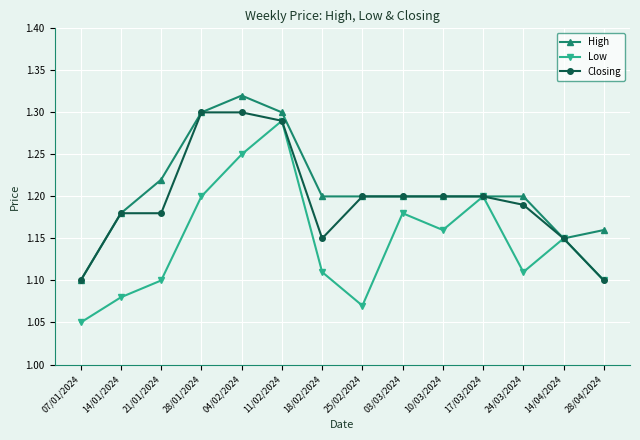

At which label does Low reach its peak?

11/02/2024